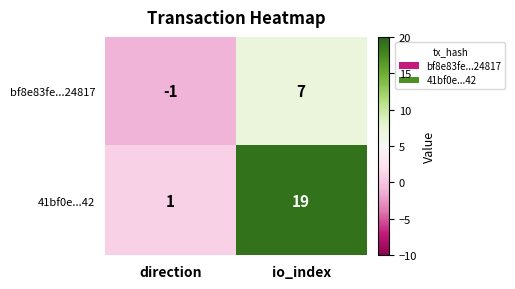

Which series has the largest range (max minus min)?

41bf0e...42